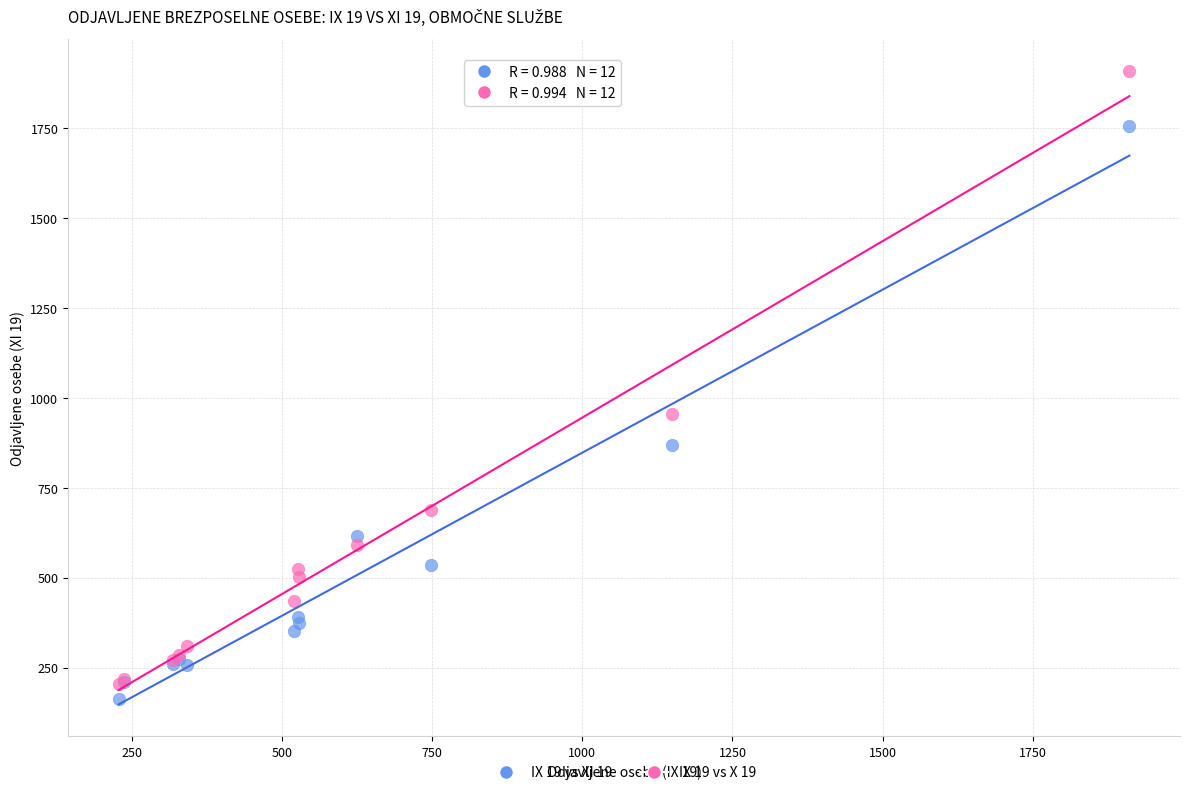

Across all series, what Y value is closest to 1036?

954